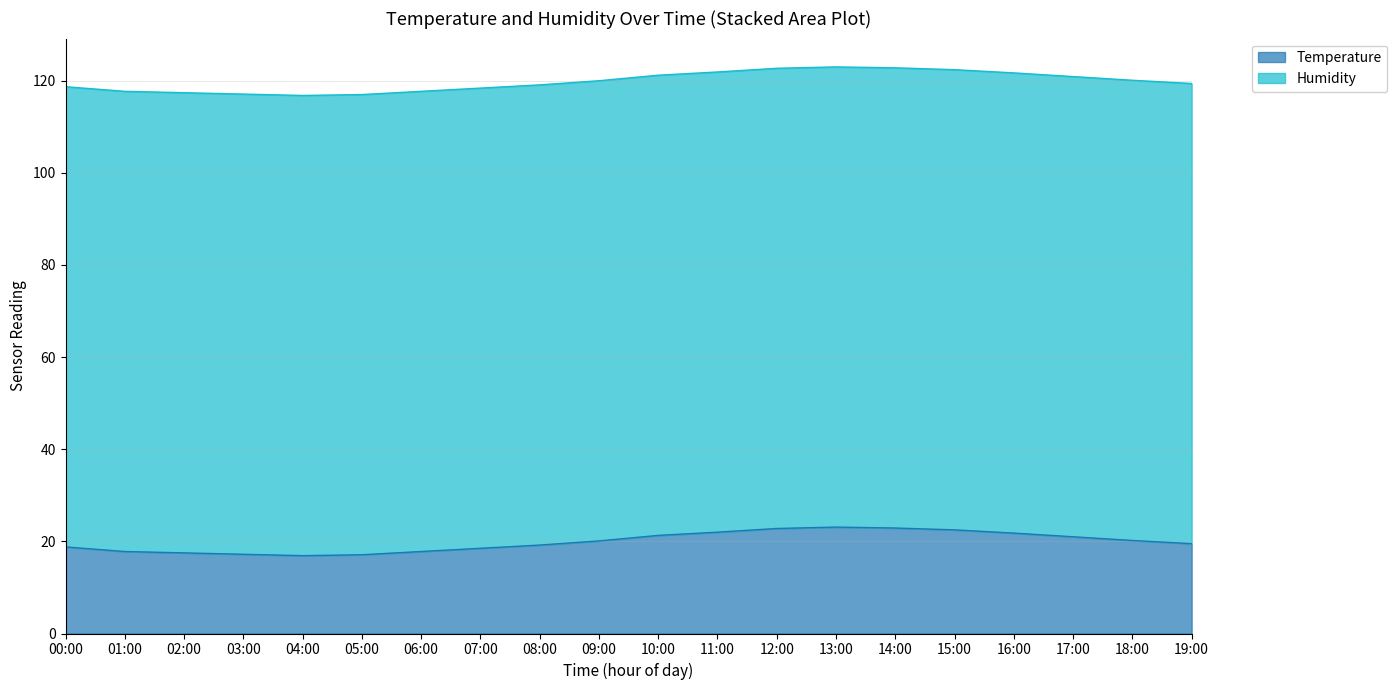

Rank the categories by value from highest to lowest.

13:00, 14:00, 12:00, 15:00, 11:00, 16:00, 10:00, 17:00, 18:00, 09:00, 19:00, 08:00, 00:00, 07:00, 01:00, 06:00, 02:00, 03:00, 05:00, 04:00